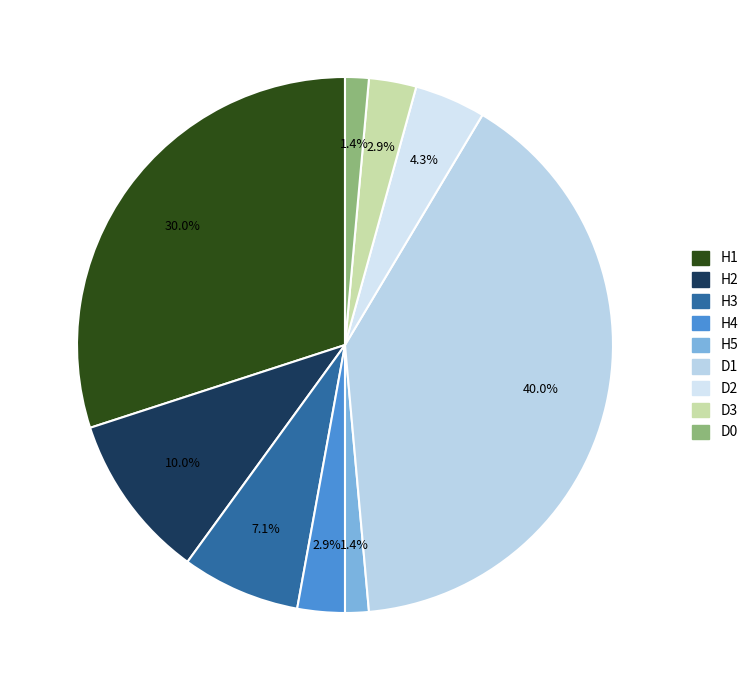

Count the number of slices in the pie.

9